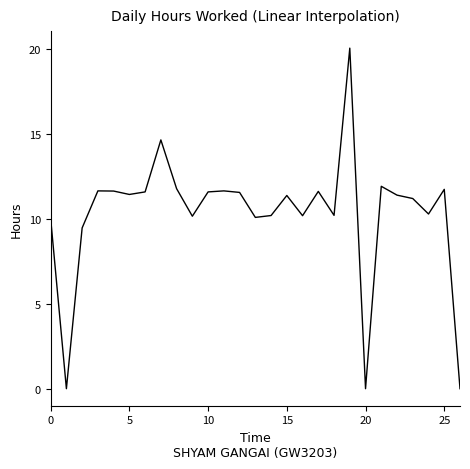

What is the greatest value displayed?

20.0